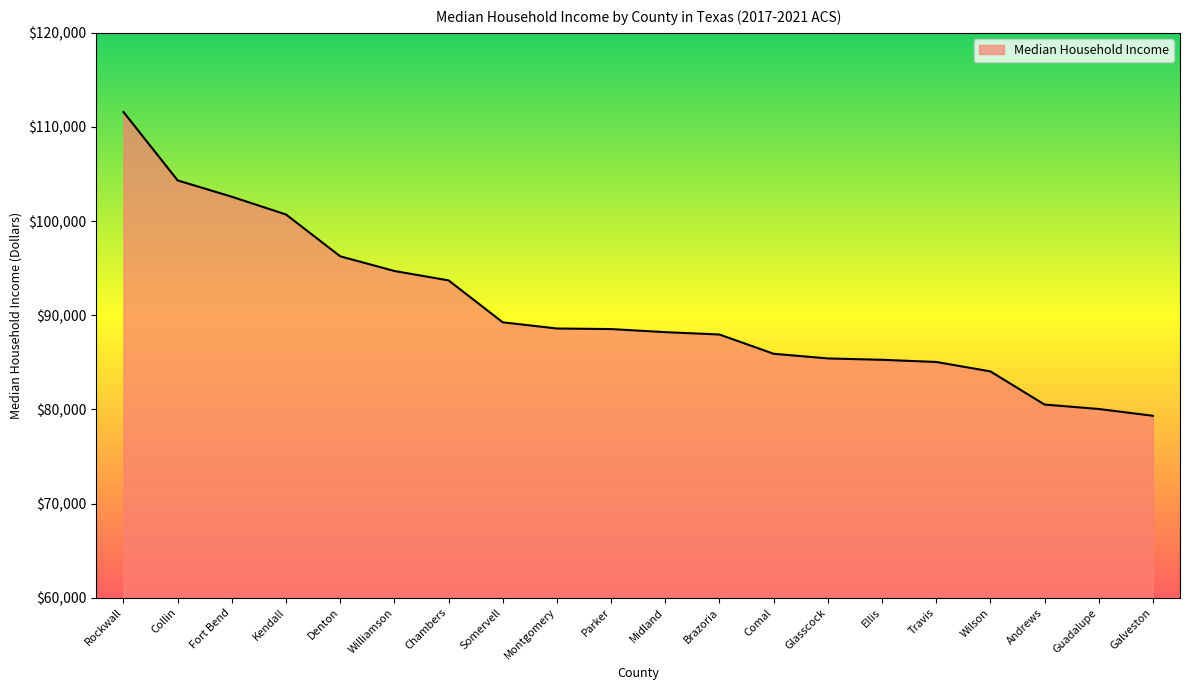

What is the approximate value at Denton?

96265